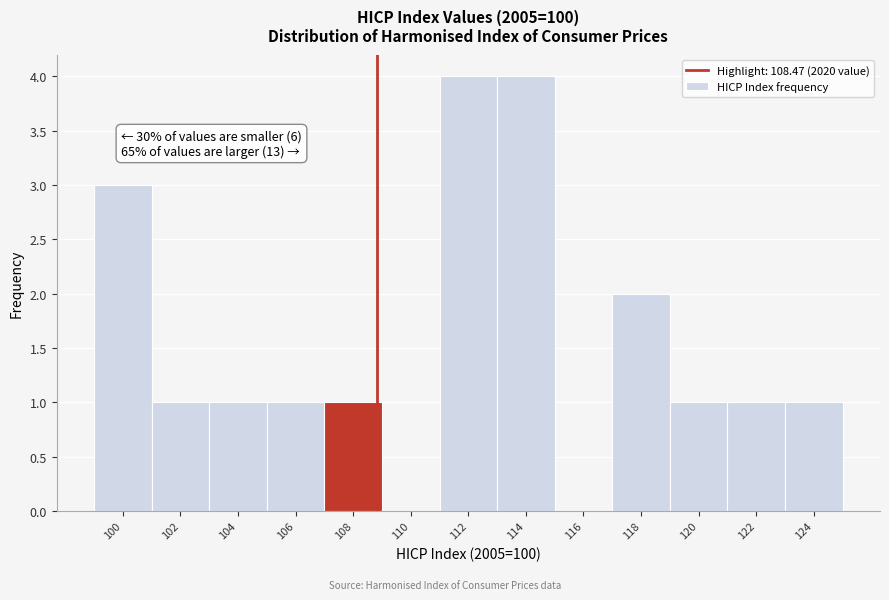

Reading left to right, list all the values displayed in this chart.

100=3	102=1	104=1	106=1	108=1	110=0	112=4	114=4	116=0	118=2	120=1	122=1	124=1